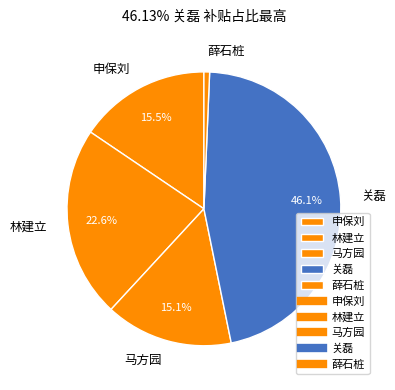

True or false: 申保刘 accounts for 28% of the total.

False